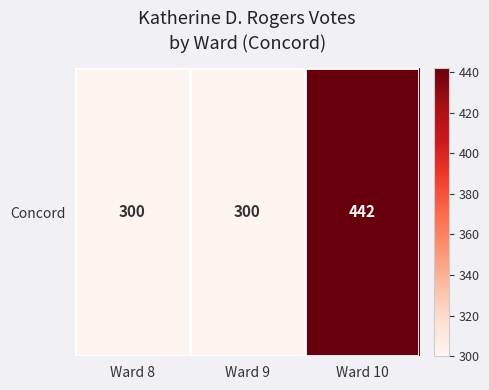

True or false: the data shows 537 at Ward 9.

False